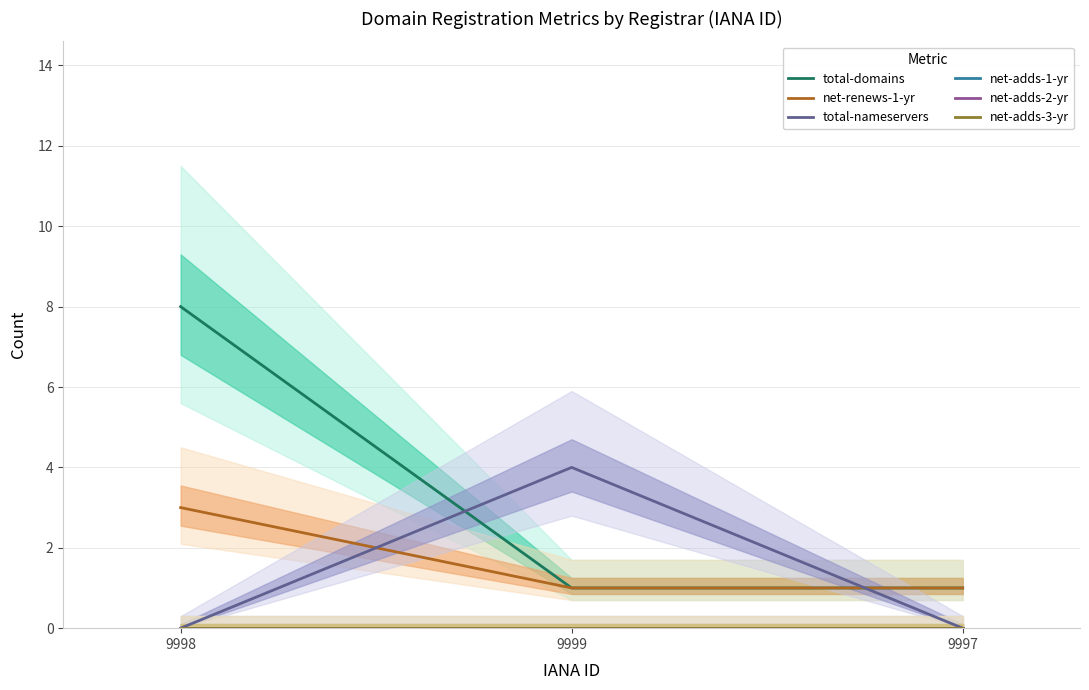

Reading left to right, list all the values displayed in this chart.

total-domains: 9998=8	9999=1	9997=1
net-renews-1-yr: 9998=3	9999=1	9997=1
total-nameservers: 9998=0	9999=4	9997=0
net-adds-1-yr: 9998=0	9999=0	9997=0
net-adds-2-yr: 9998=0	9999=0	9997=0
net-adds-3-yr: 9998=0	9999=0	9997=0